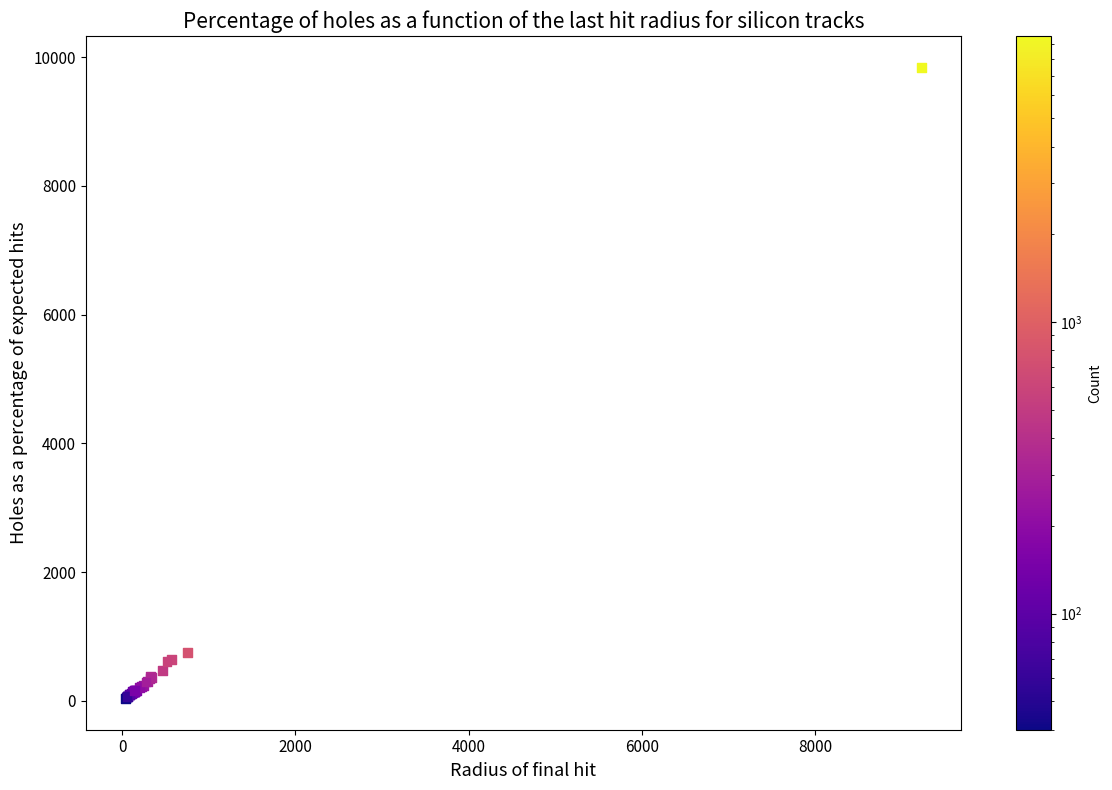

What Y value in the scatter plot is closest to 4940?

752